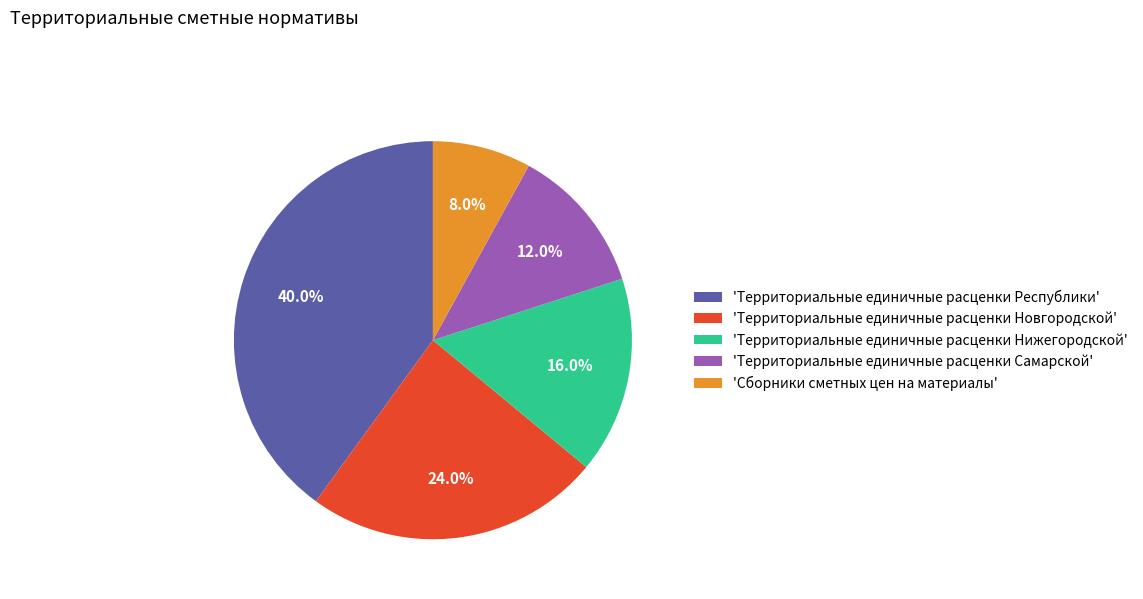

Which has a higher value, 'Территориальные единичные расценки Нижегородской' or 'Территориальные единичные расценки Республики'?

'Территориальные единичные расценки Республики'